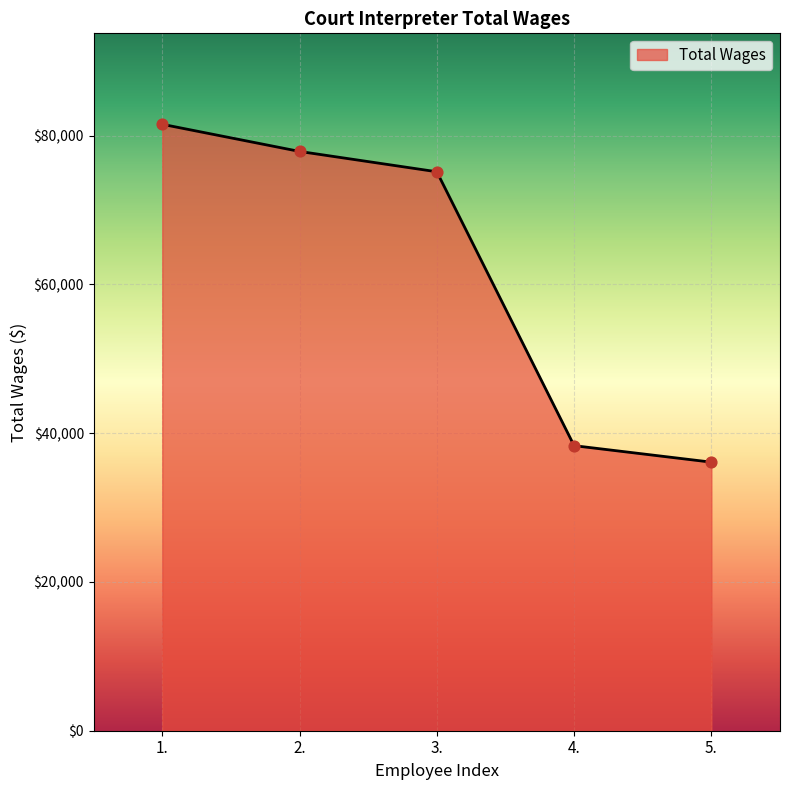

What is the ratio of the value at 3. to the value at 2.?

1.0